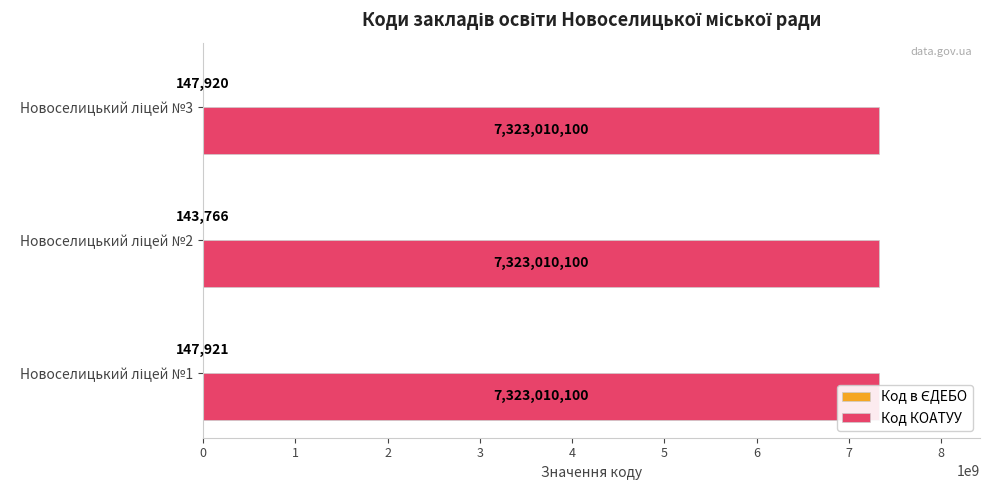

Which series changed the most between 0 and 1?

Код в ЄДЕБО